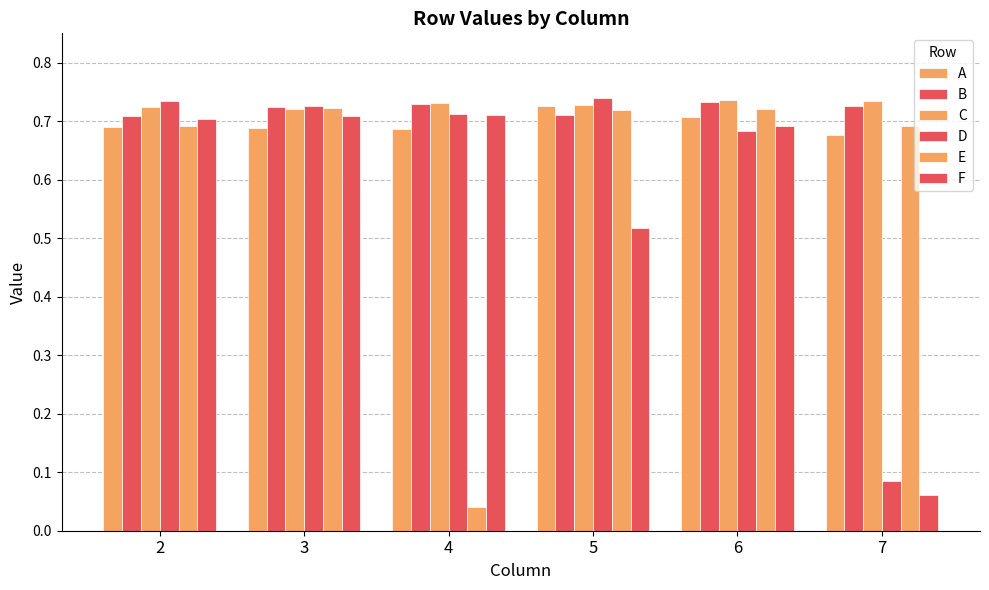

What is the total value across all series at 6?

4.3